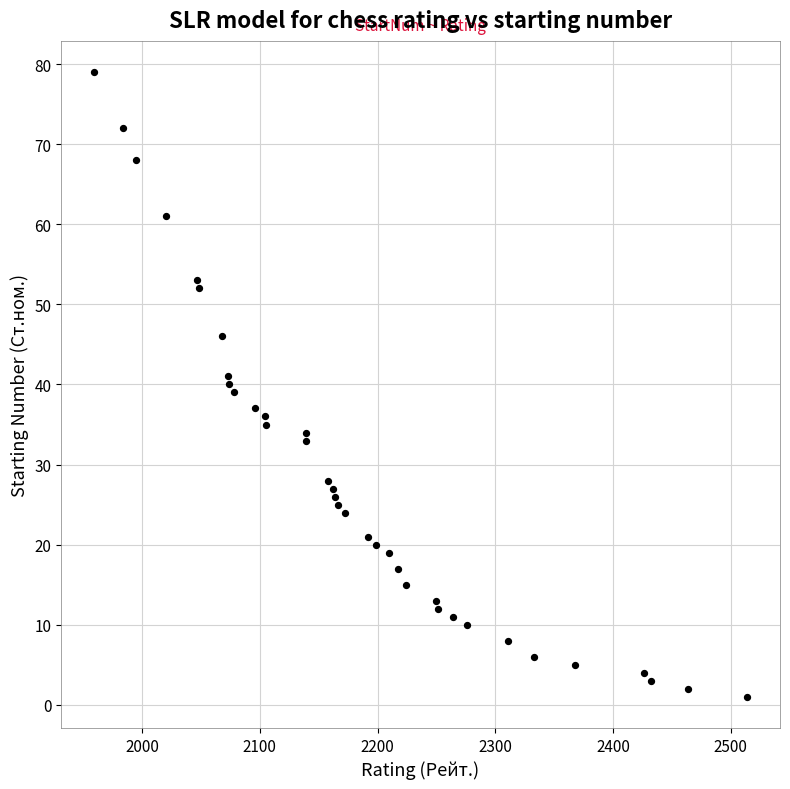

What is the range of Y values (max minus min)?

78